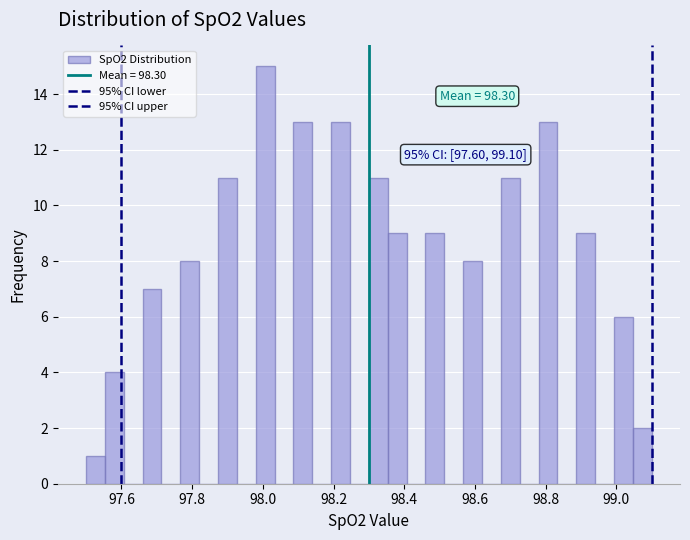

Read against the x-axis, roughly where is the centre of the tallest bar?

98.00